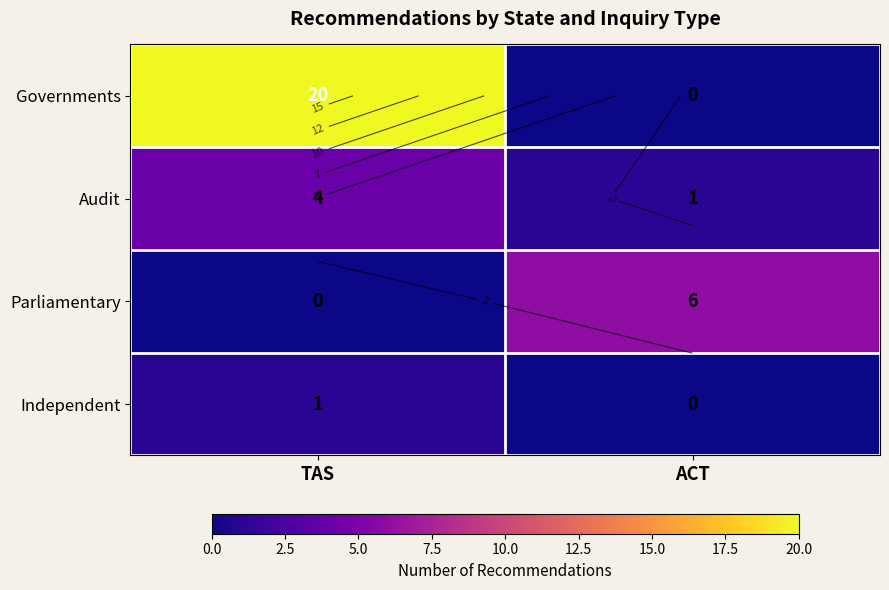

Is it true that Independent equals 1 at ACT?

False